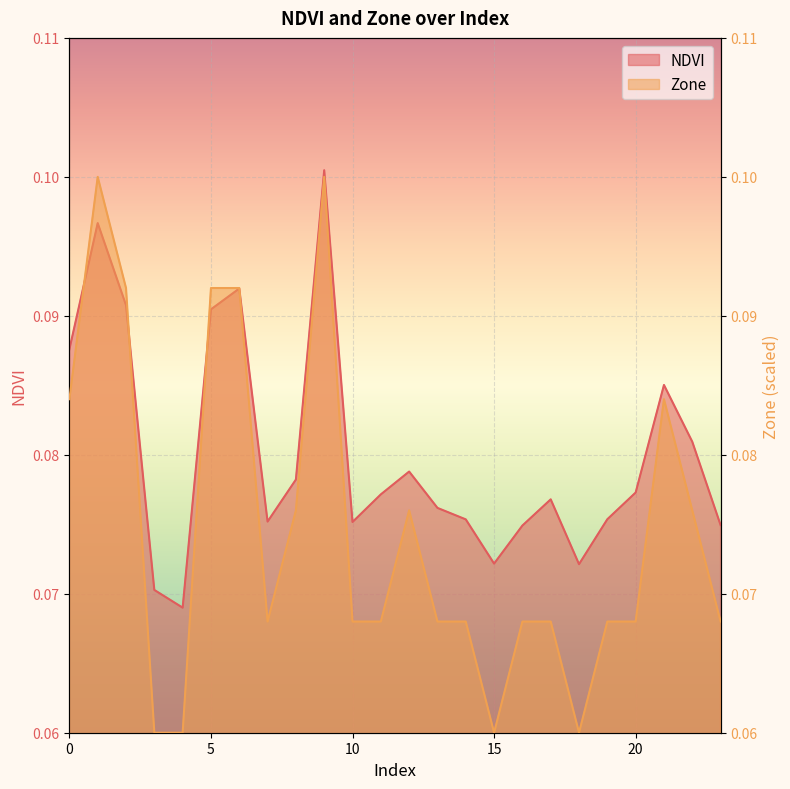

What is the sum of all Zone values?

1.8